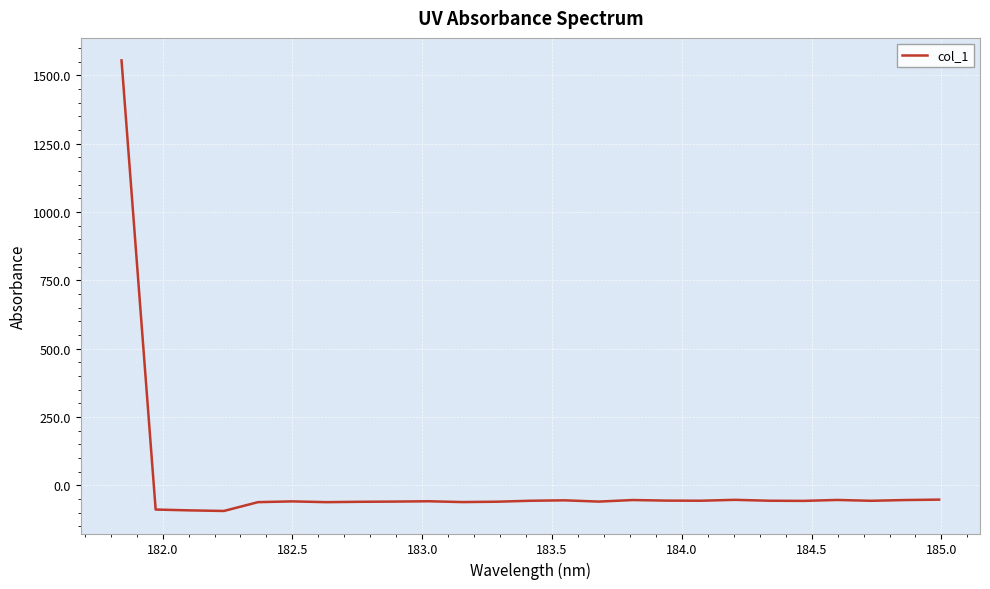

What is the greatest value displayed?

1554.0